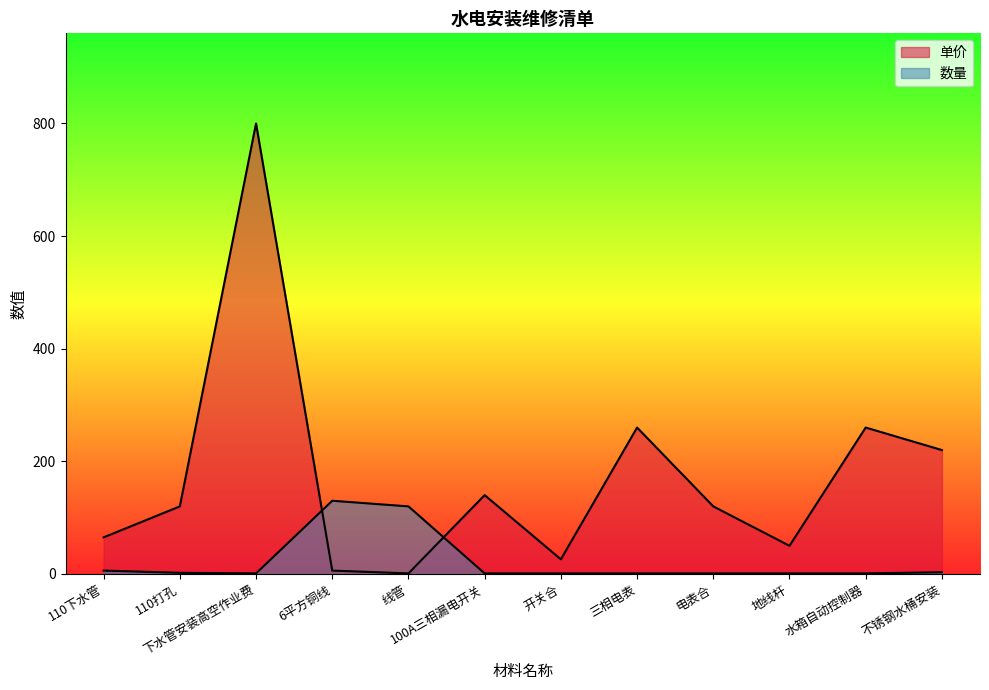

What is the sum of all 数量 values?

268